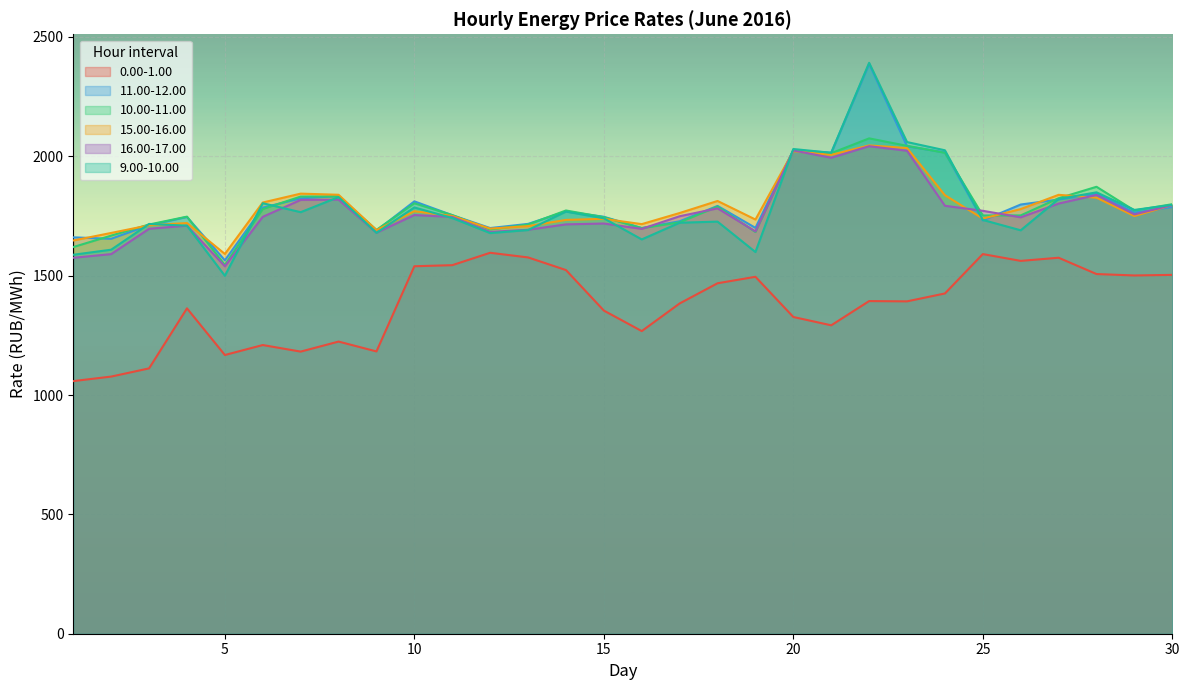

What is the average value of the 10.00-11.00 series?

1791.6